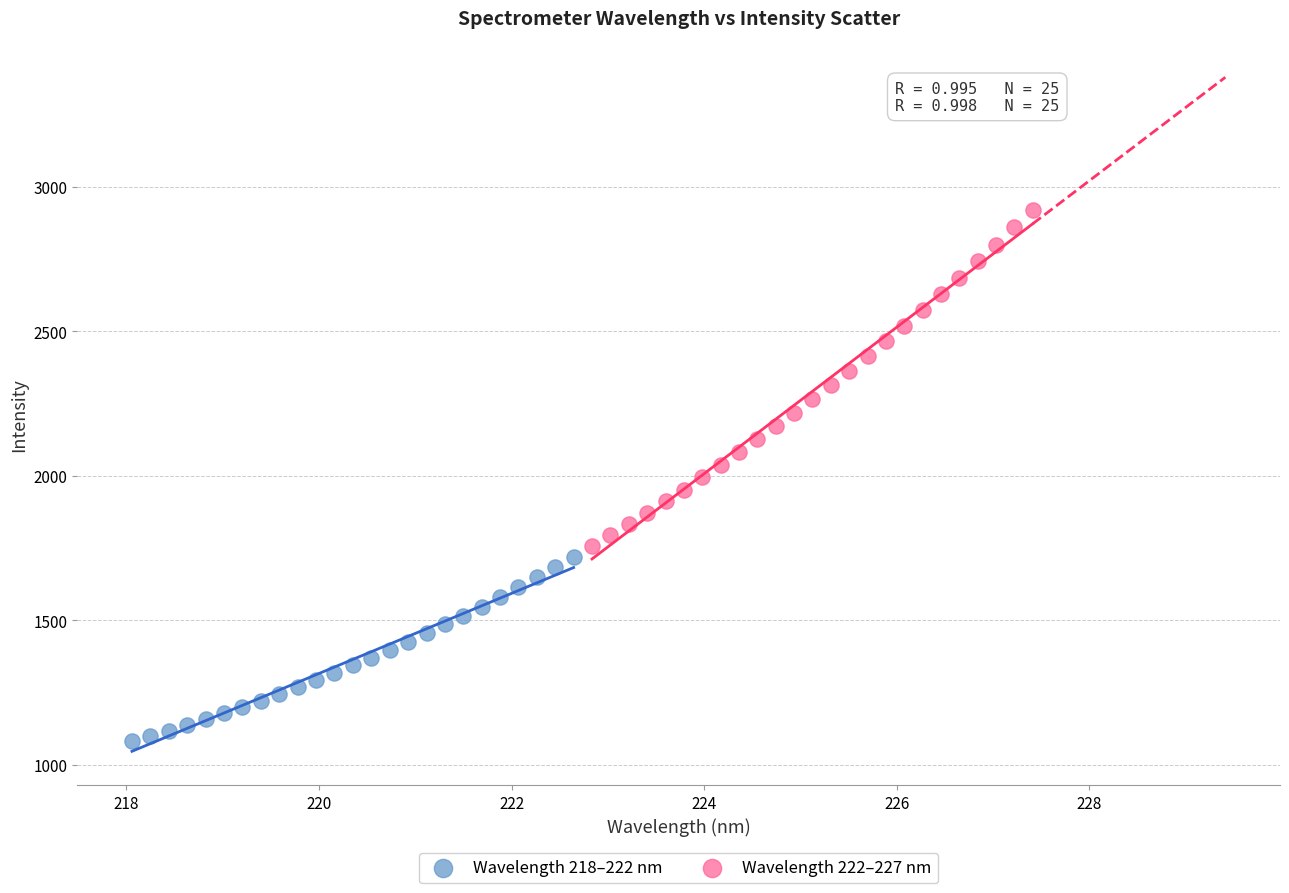

What are all the series names shown in the legend?

Wavelength 218–222 nm, Wavelength 222–227 nm